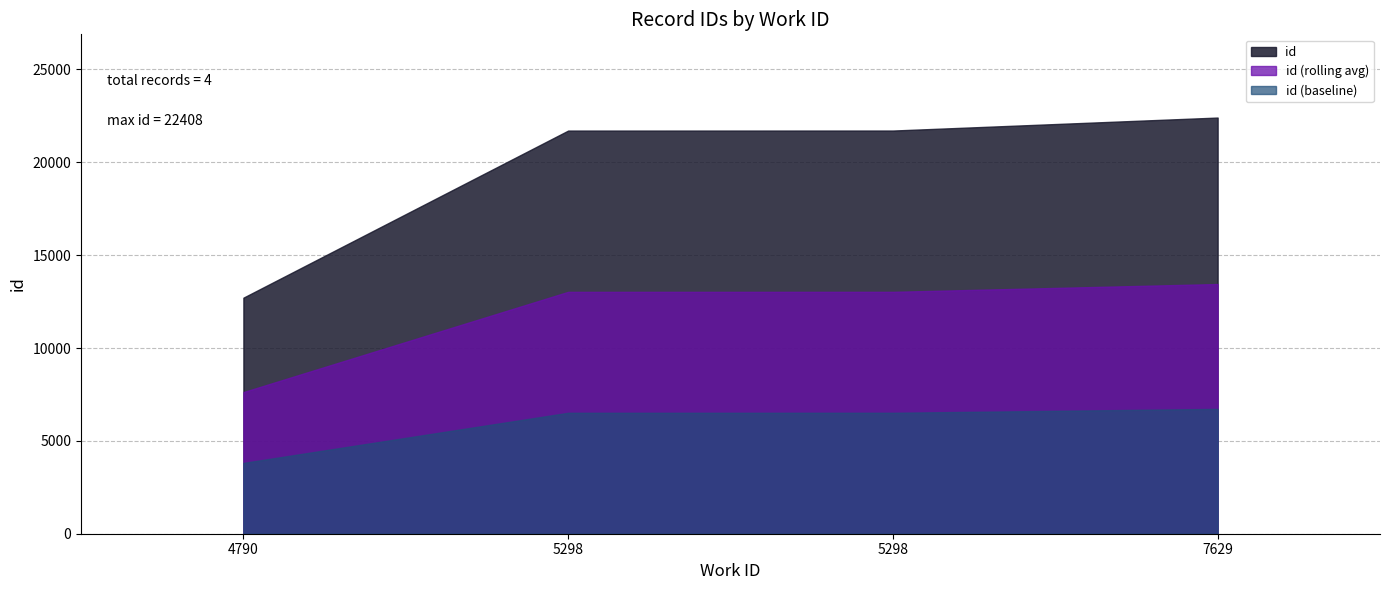

Reading right to left, list all the values displayed in this chart.

7629=22408	5298=21709	5298=21707	4790=12710